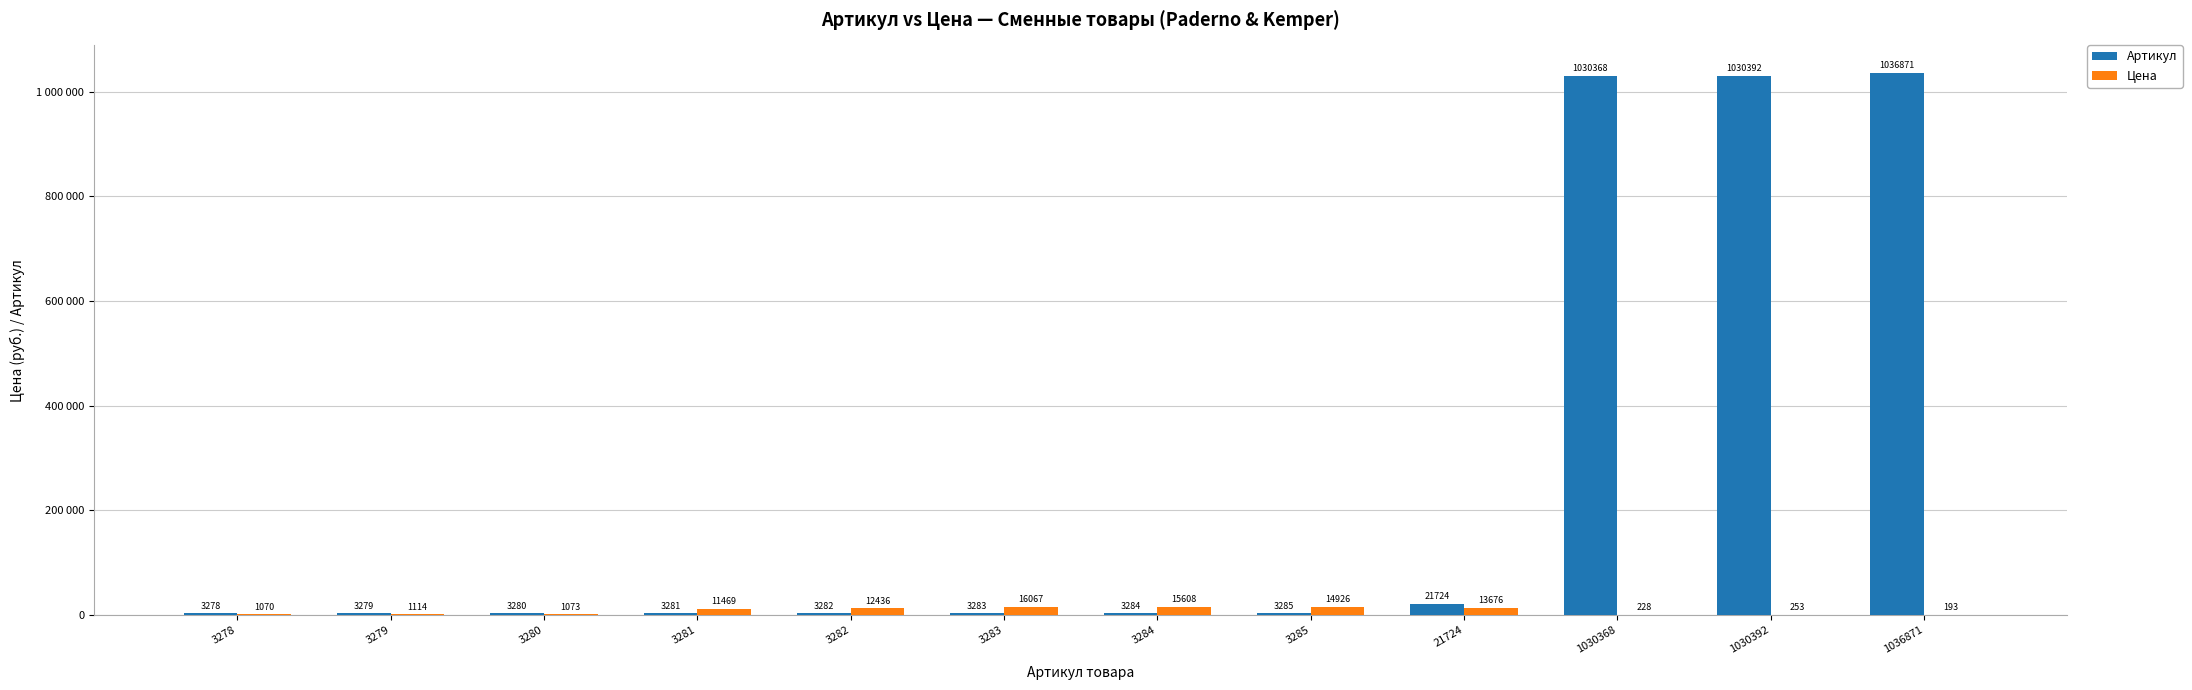

What is the lowest value of the Артикул series?

3278